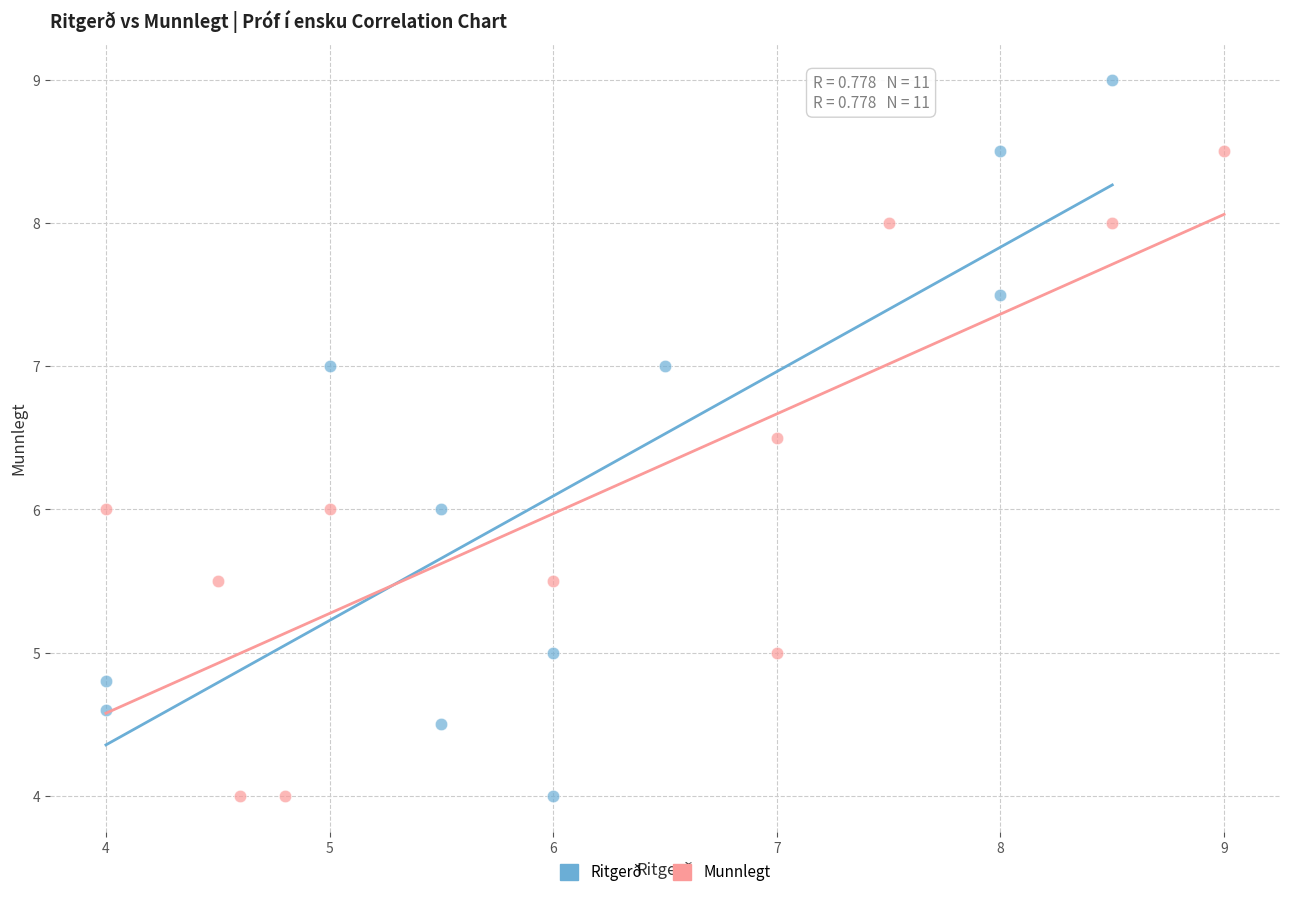

Which series has the largest Y range (max minus min)?

Ritgerð